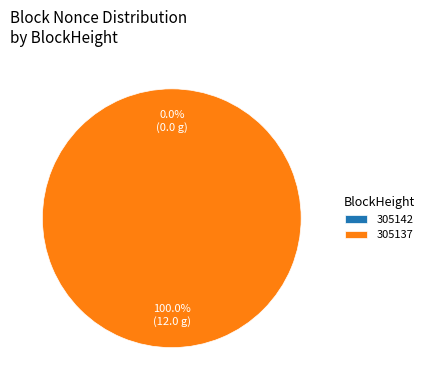

Is it true that 305142 is 0% of the pie?

True